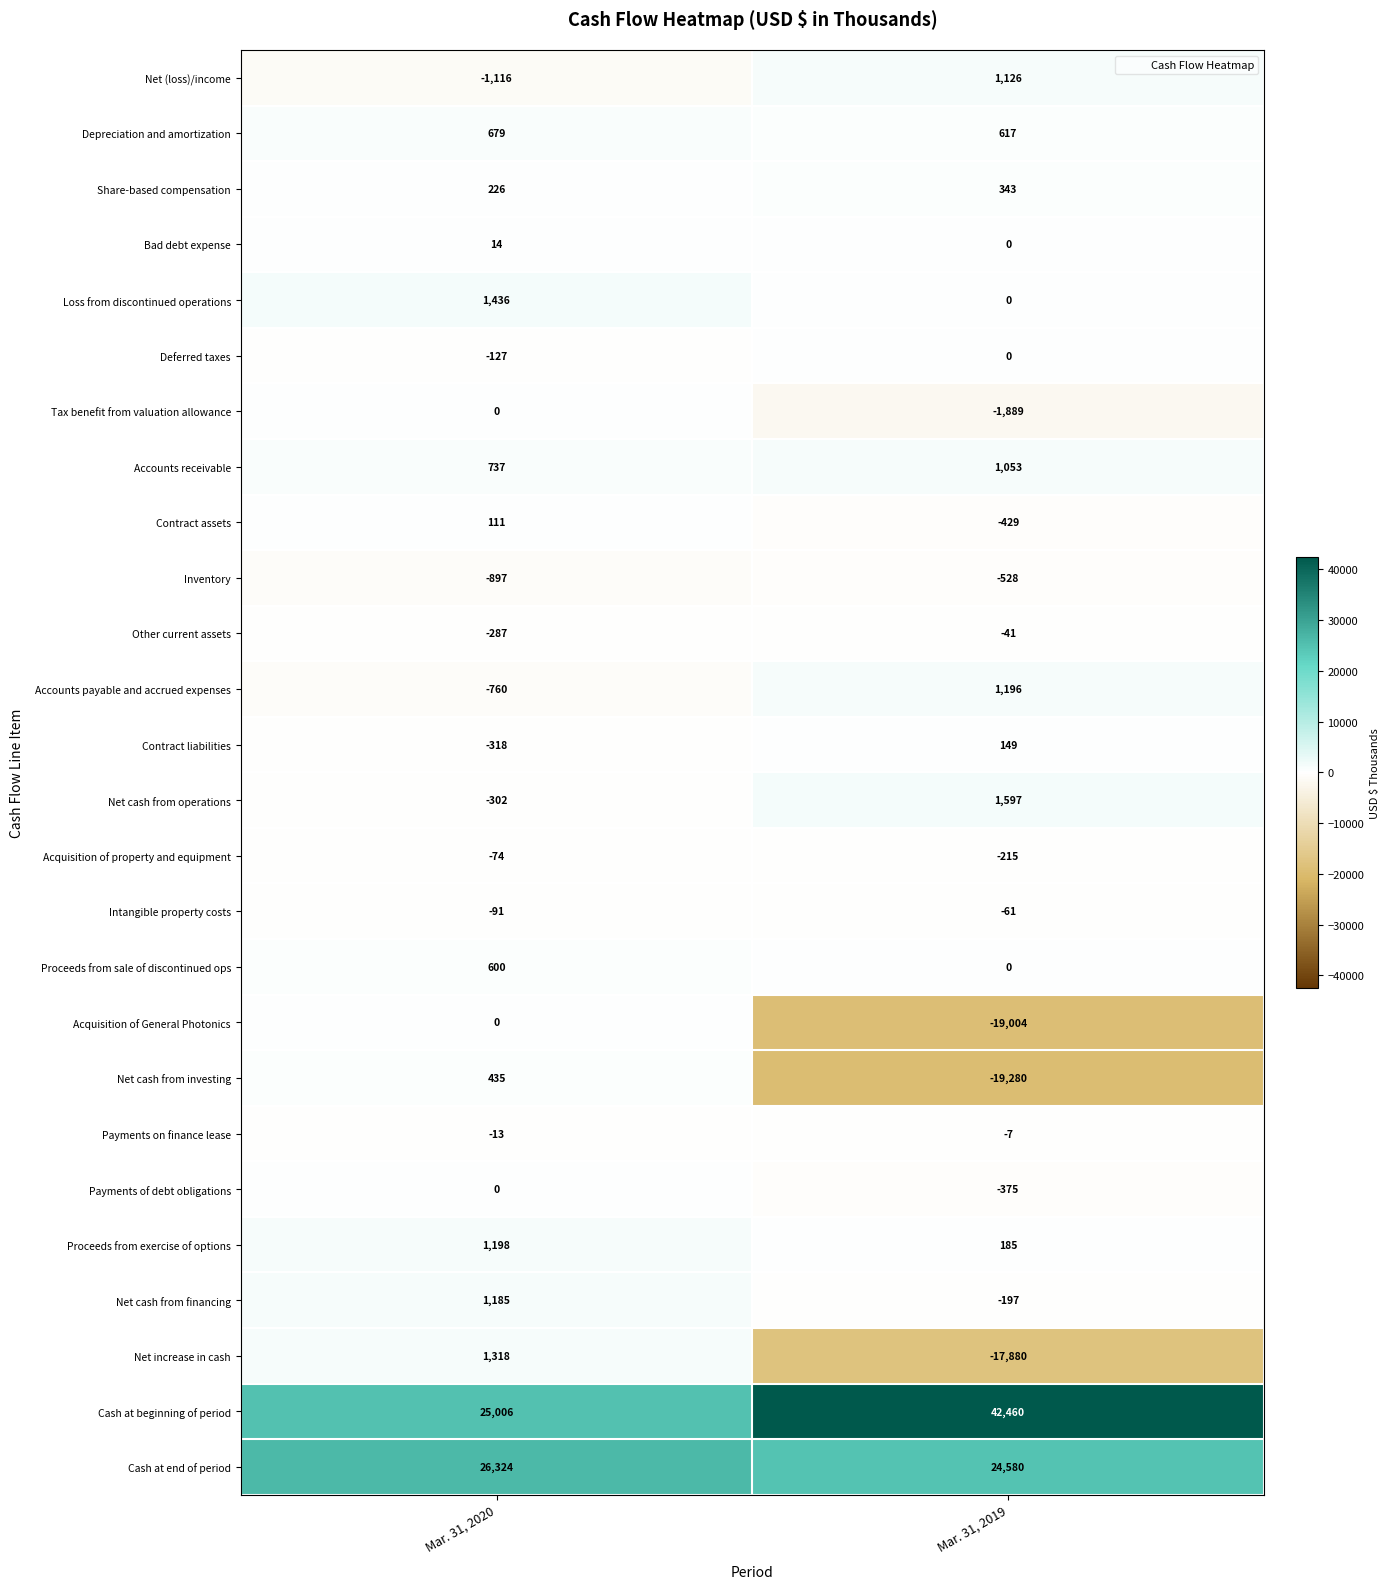

What is the spread (max minus min) of values at Mar. 31, 2020?

27440